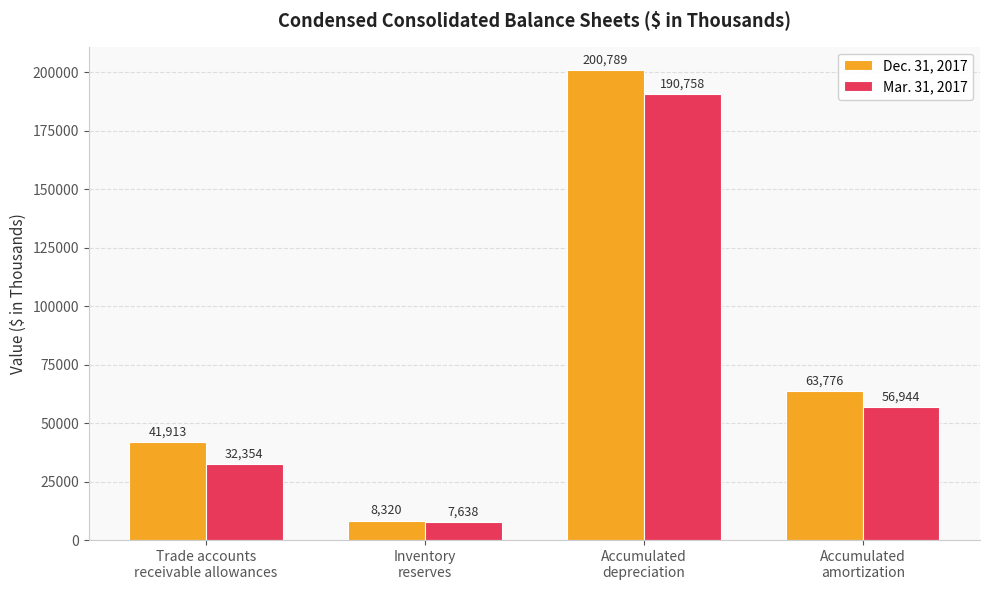

How many bars are there in total?

8